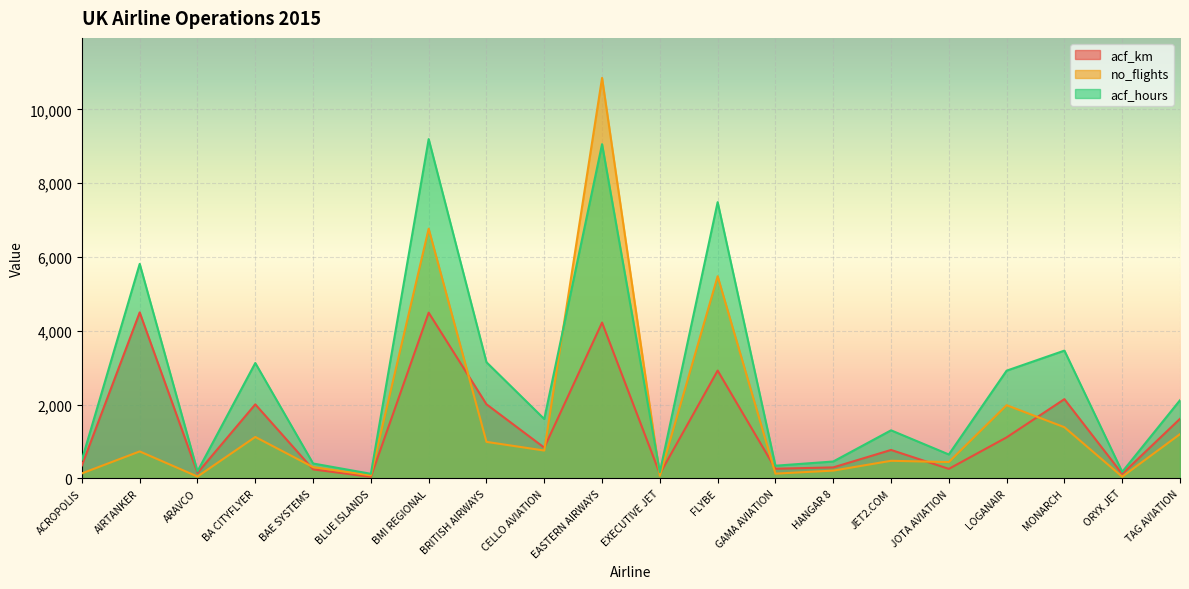

What is the value of the acf_km point at the 7th from the left?

4492.0